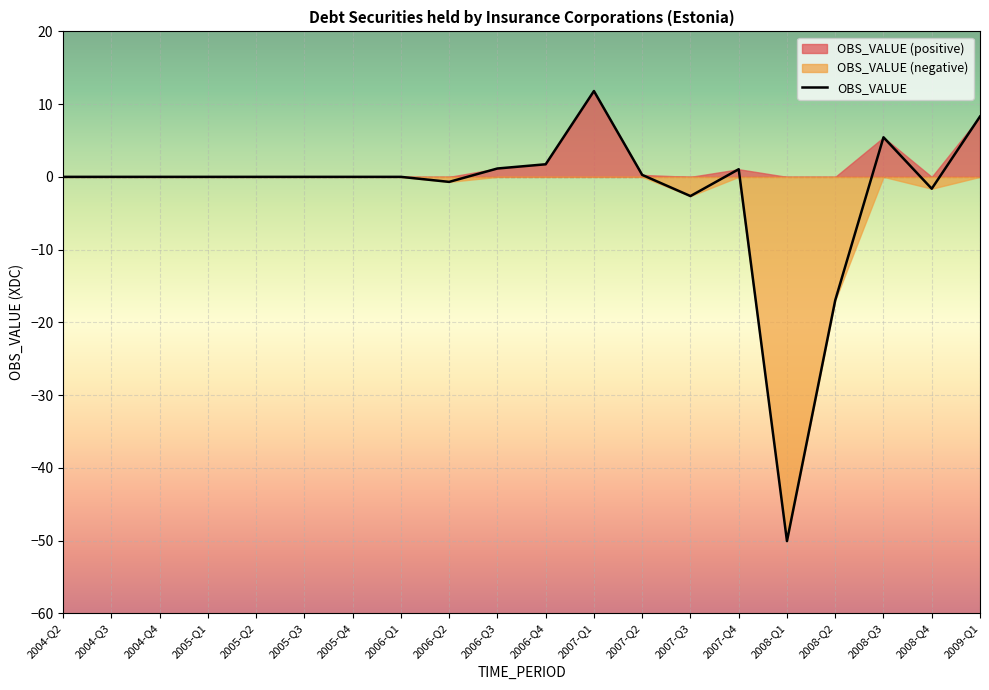

Reading left to right, what are all the values shown in this chart?

2004-Q2=-0.0	2004-Q3=-0.0	2004-Q4=0.0	2005-Q1=0.0	2005-Q2=-0.0	2005-Q3=0.0	2005-Q4=0.0	2006-Q1=-0.0	2006-Q2=-0.7	2006-Q3=1.2	2006-Q4=1.7	2007-Q1=11.8	2007-Q2=0.3	2007-Q3=-2.6	2007-Q4=1.0	2008-Q1=-50.1	2008-Q2=-17.0	2008-Q3=5.4	2008-Q4=-1.6	2009-Q1=8.3